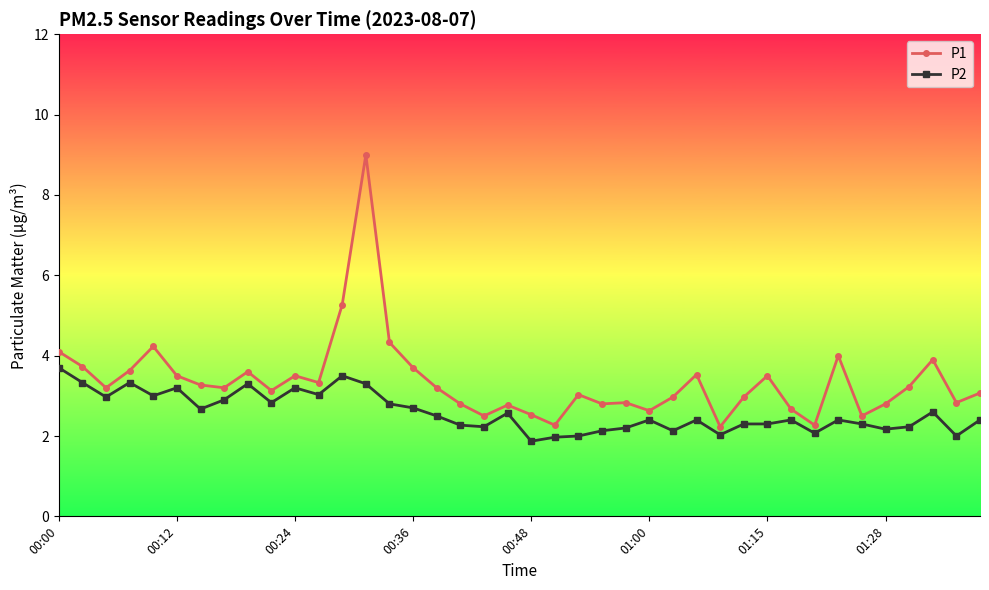

What is the sum of all P2 values?

103.6